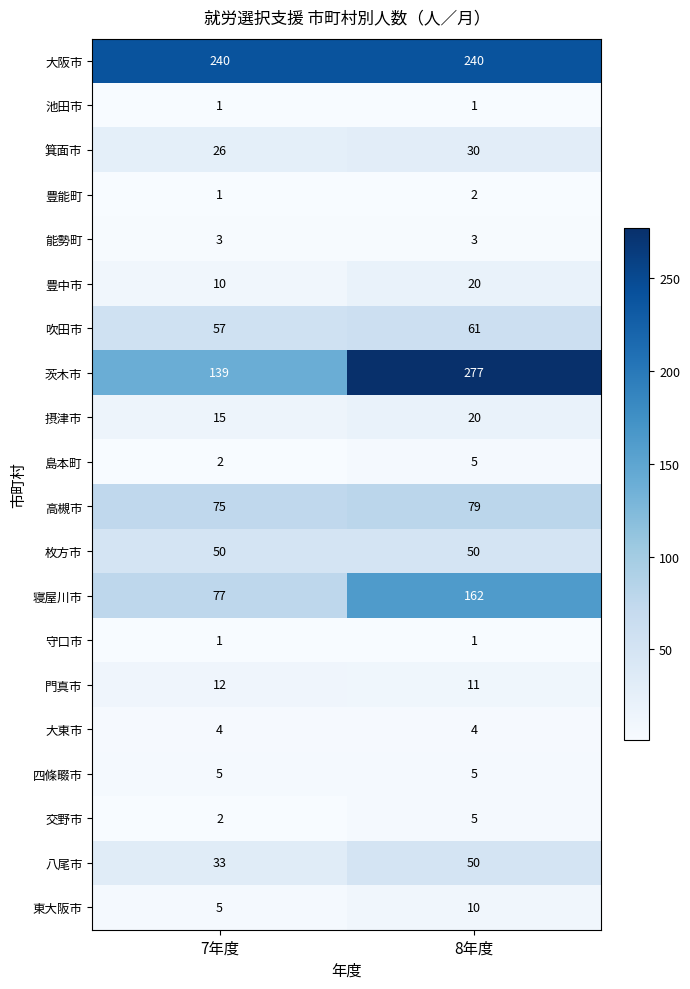

True or false: 島本町 has a value of 2 at 7年度.

True